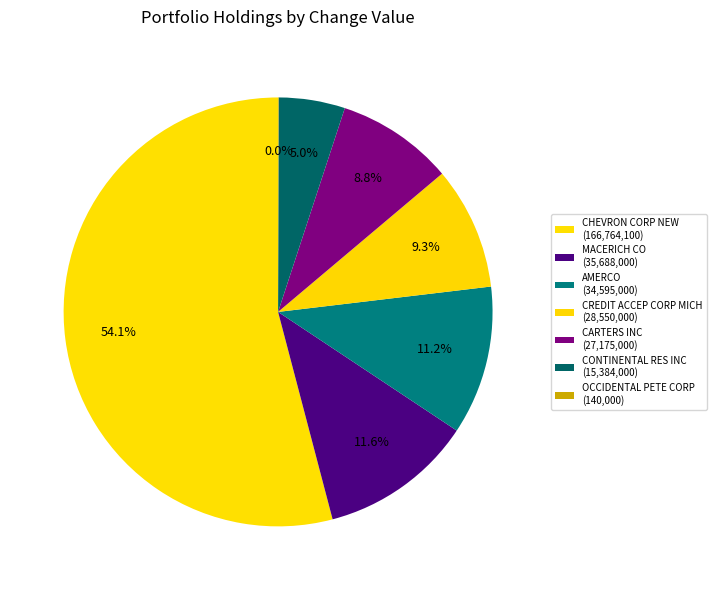

How much of the chart is everything except OCCIDENTAL PETE CORP?

100.0%